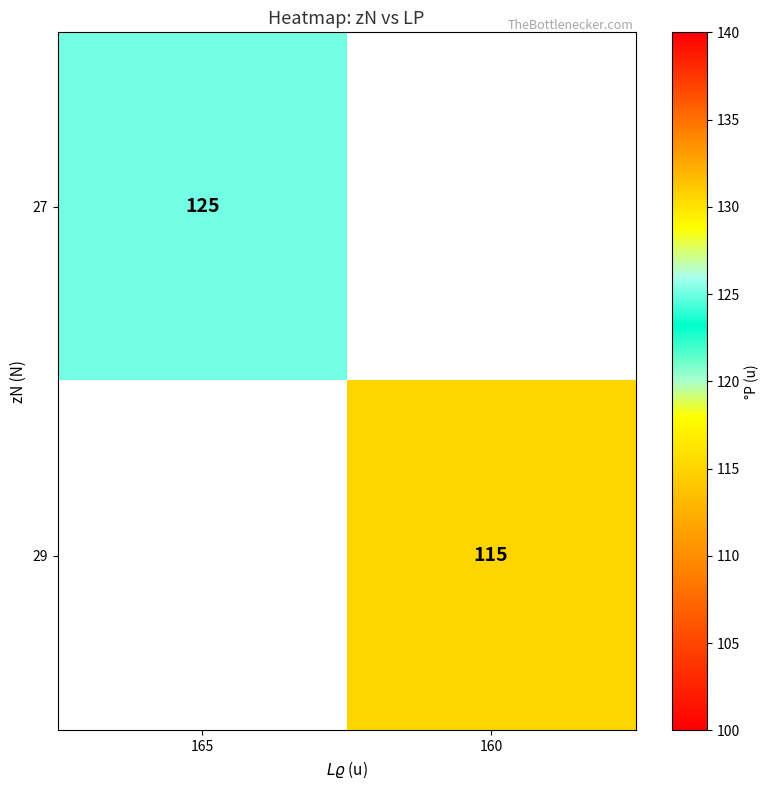

Is it true that 27 equals 125 at 165?

True